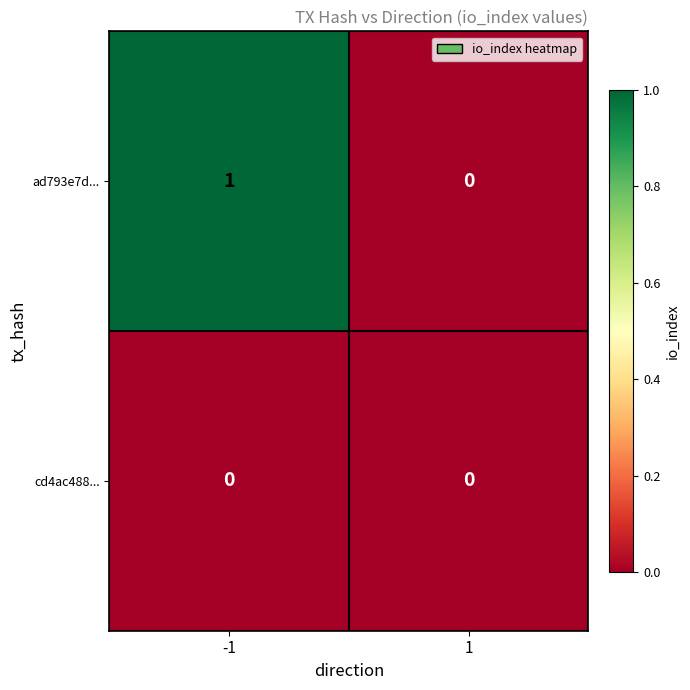

The cd4ac488... series shows 0 at -1. True or false?

True